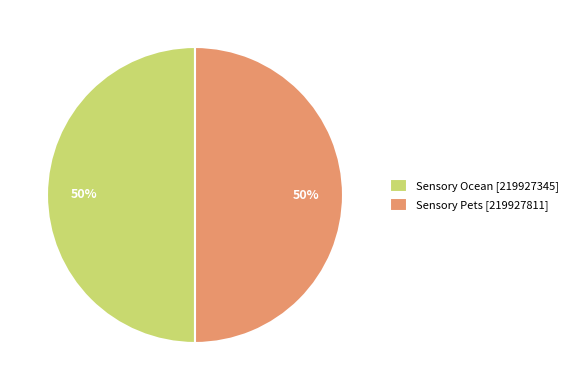

Approximately how many times larger is the value at Sensory Ocean [219927345] compared to Sensory Pets [219927811]?

1.0